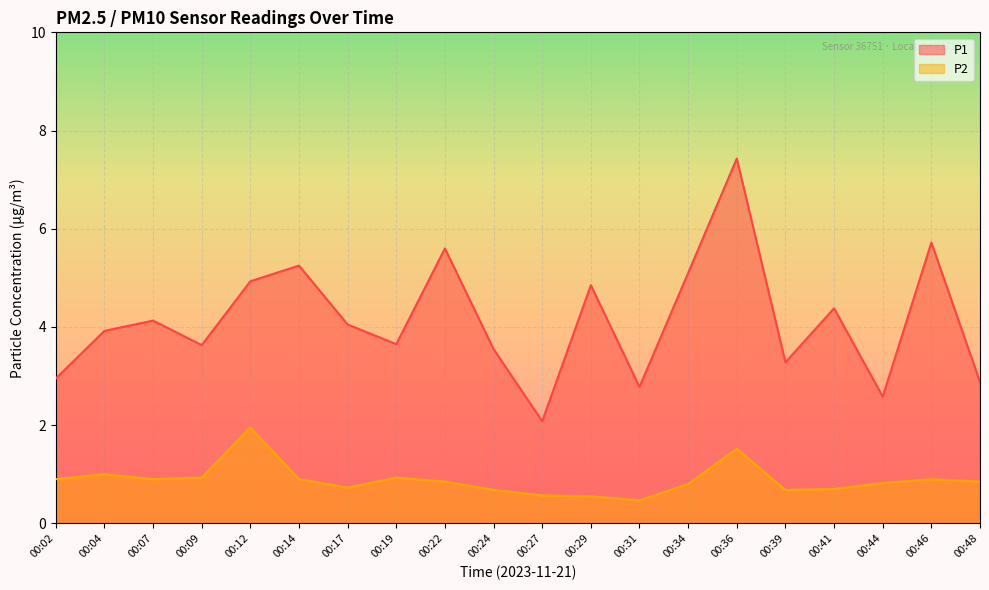

Read the P2 value at 00:41.

0.7